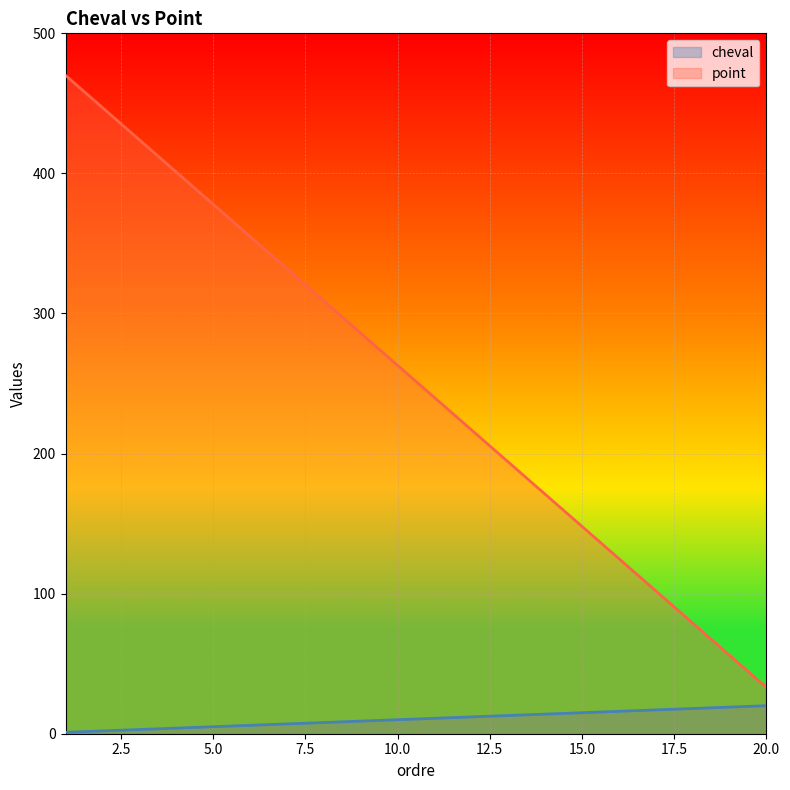

Reading right to left, extract all data points from this chart.

cheval: 20=20	19=19	18=18	17=17	16=16	15=15	14=14	13=13	12=12	11=11	10=10	9=9	8=8	7=7	6=6	5=5	4=4	3=3	2=2	1=1
point: 20=33	19=56	18=79	17=102	16=125	15=148	14=171	13=194	12=217	11=240	10=263	9=286	8=309	7=332	6=355	5=378	4=401	3=424	2=447	1=470